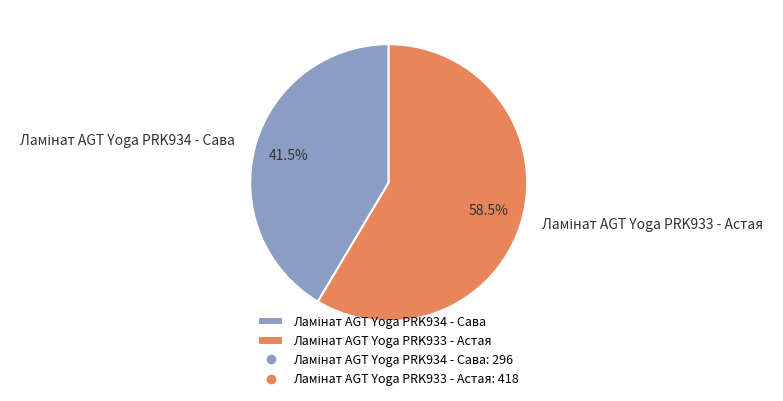

Is there any slice that represents more than half of the pie?

Yes